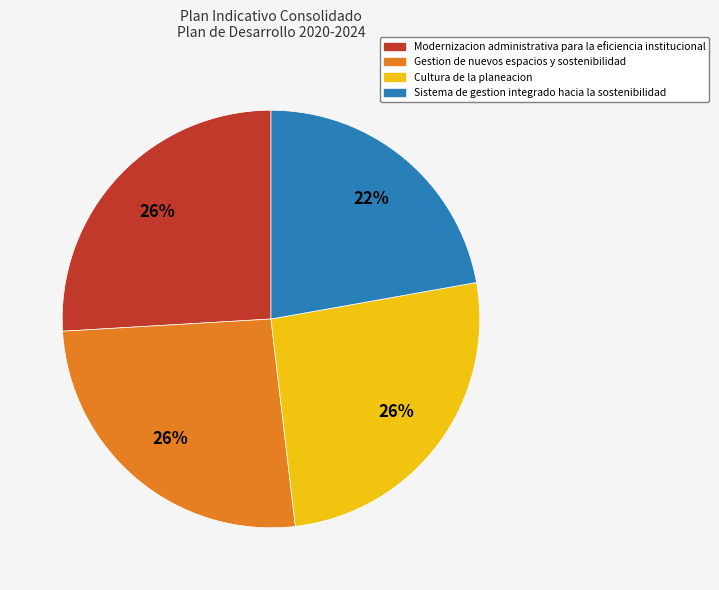

Between Sistema de gestion integrado hacia la sostenibilidad and Cultura de la planeacion, which is larger?

Cultura de la planeacion